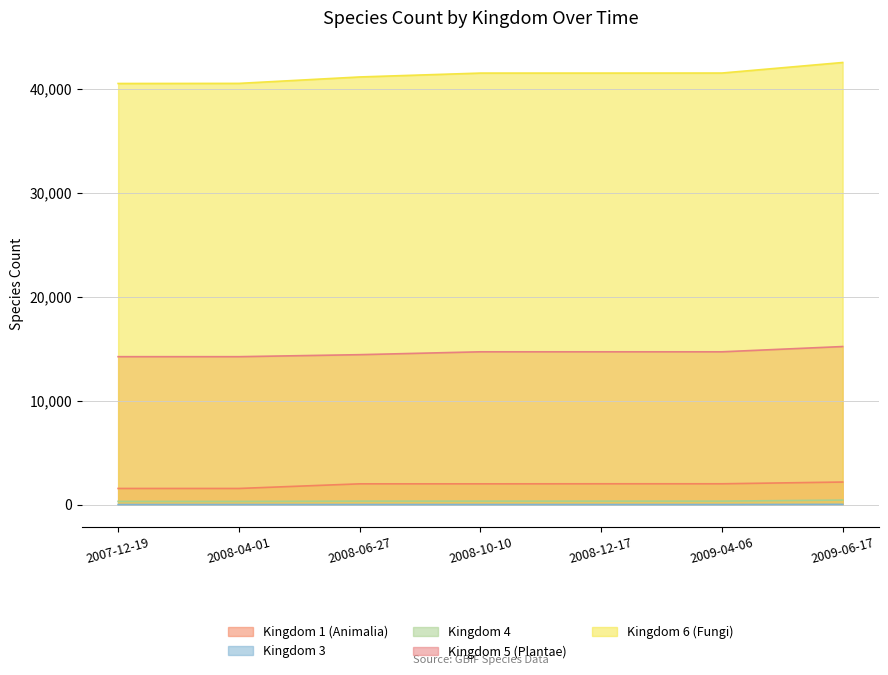

True or false: Kingdom 6 (Fungi) and Kingdom 5 (Plantae) intersect in this chart.

False